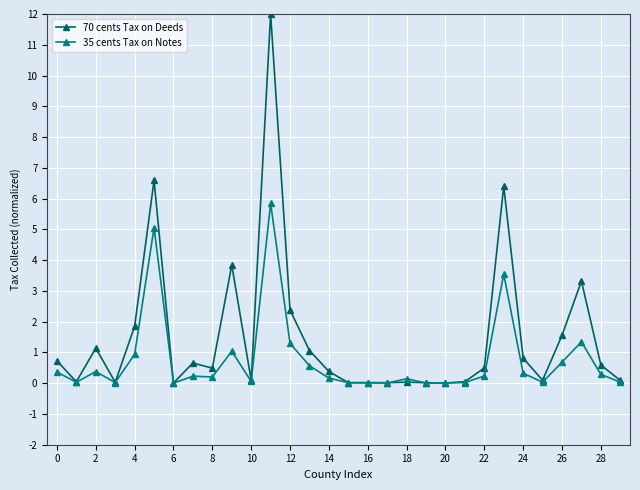

Rank the series by their maximum value, from lowest to highest.

35 cents Tax on Notes, 70 cents Tax on Deeds